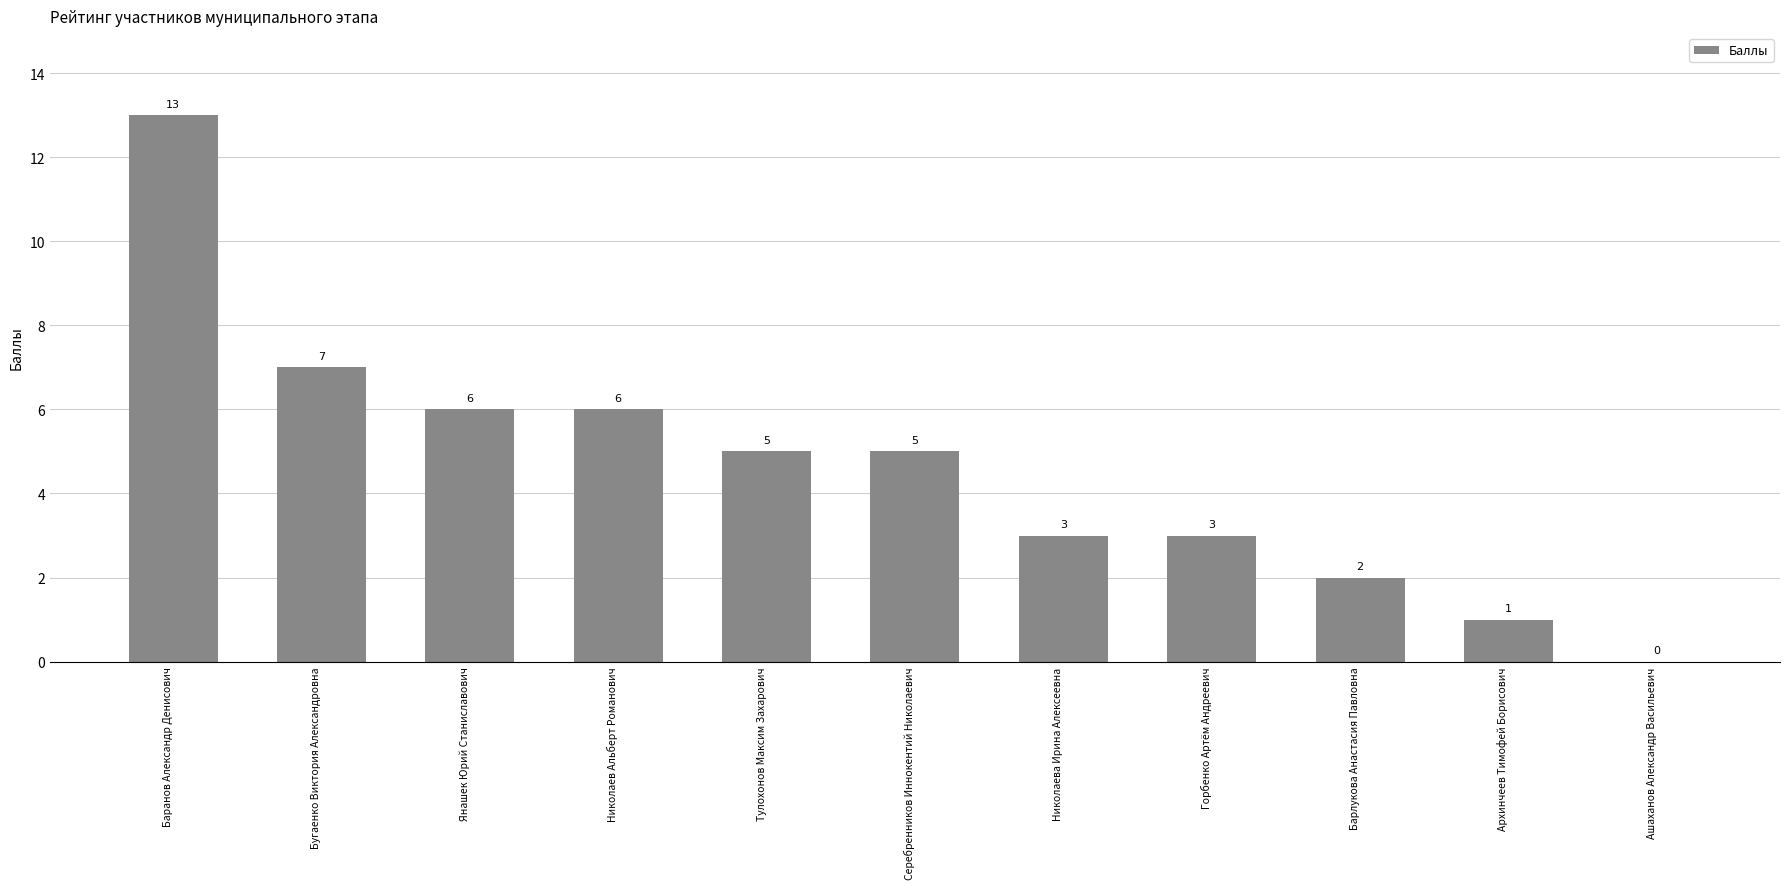

What is the change in value from Янашек Юрий Станиславович to Горбенко Артём Андреевич?

-3